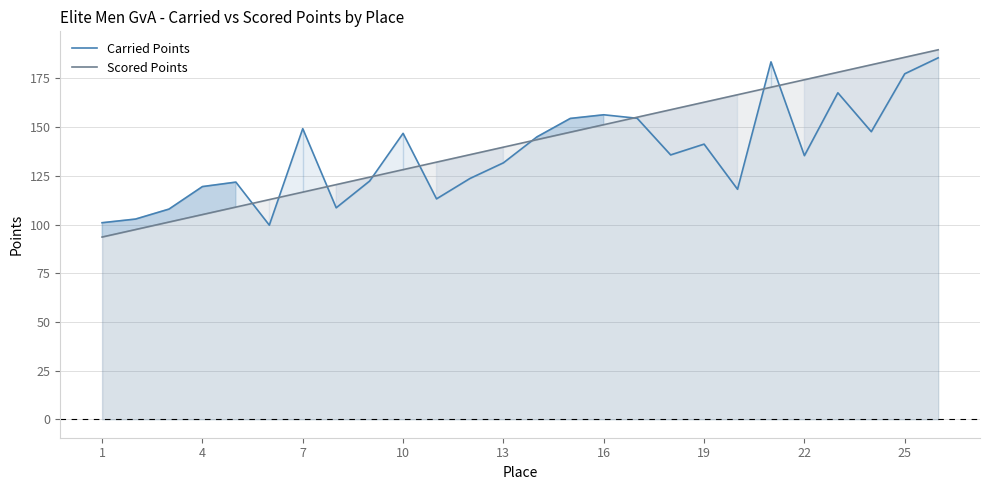

At how many categories does at least one series exceed 96?

26